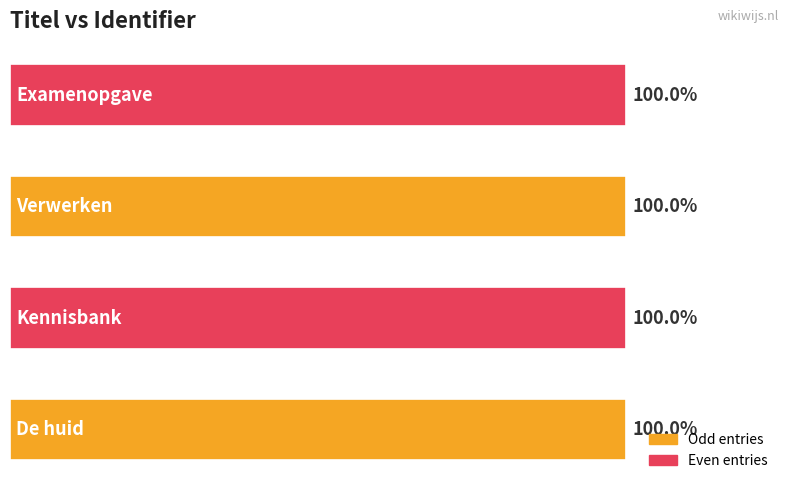

How many data points does each series have?

4